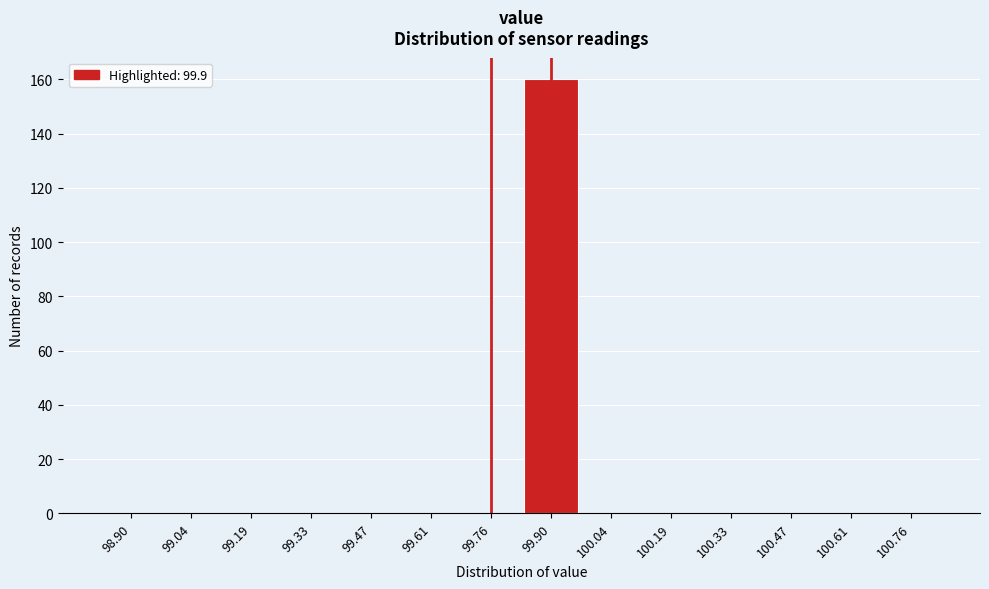

Reading right to left, list all the values displayed in this chart.

100.76=0	100.61=0	100.47=0	100.33=0	100.19=0	100.04=0	99.90=160	99.76=0	99.61=0	99.47=0	99.33=0	99.19=0	99.04=0	98.90=0